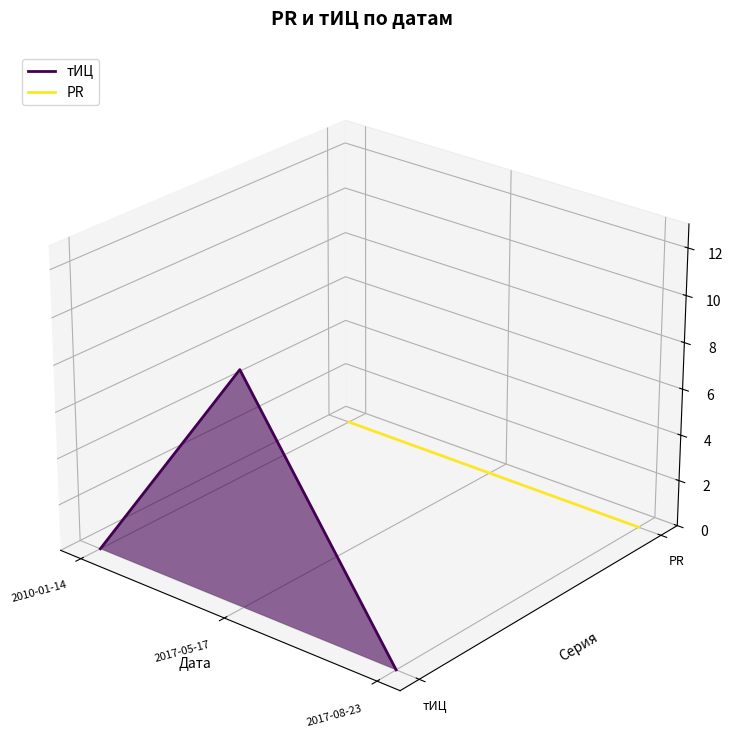

Which category has the highest value in the PR series?

2010-01-14